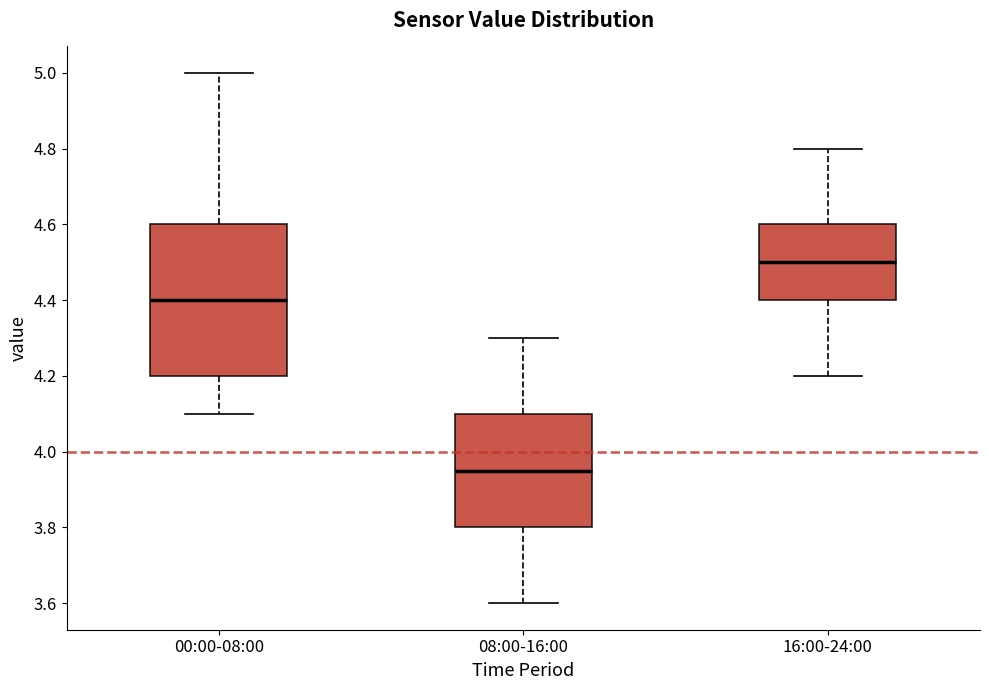

Reading left to right, transcribe this box plot: for each box, give where its median line is, the range the box spans, and where its two whiskers end, as read against the y-axis. The values are not printed on the chart, so give them approximately, as read against the axis.

00:00-08:00: median 4.40, box 4.20 to 4.60, whiskers 4.10 to 5.00
08:00-16:00: median 3.96, box 3.80 to 4.10, whiskers 3.60 to 4.30
16:00-24:00: median 4.50, box 4.40 to 4.60, whiskers 4.20 to 4.80